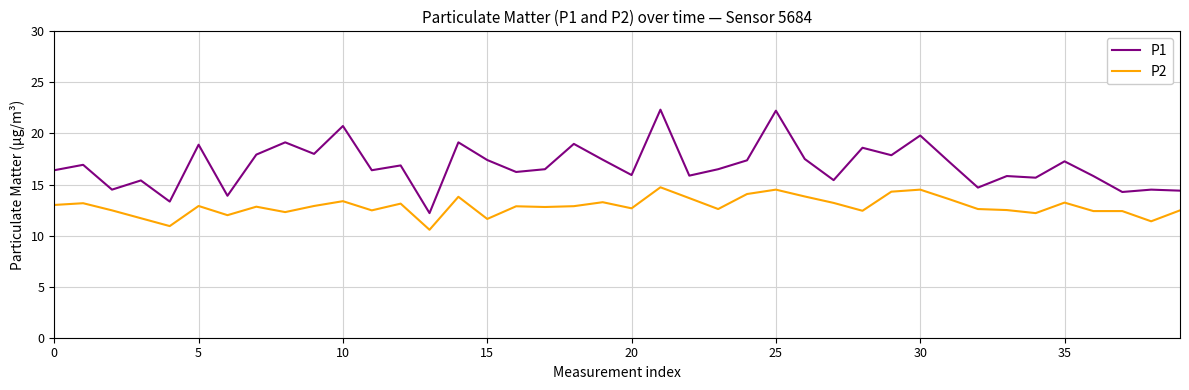

Rank the series by their average value, from lowest to highest.

P2, P1